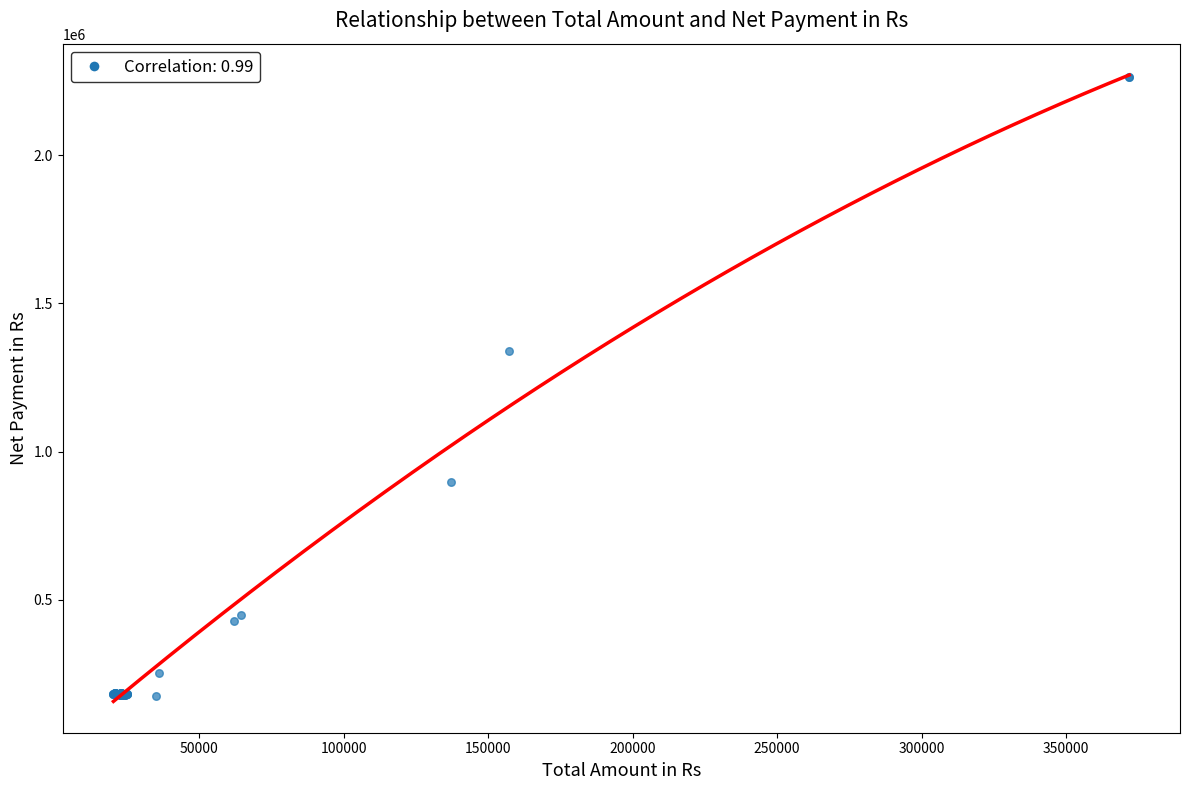

What Y value in the scatter plot is closest to 1218730?

1339403